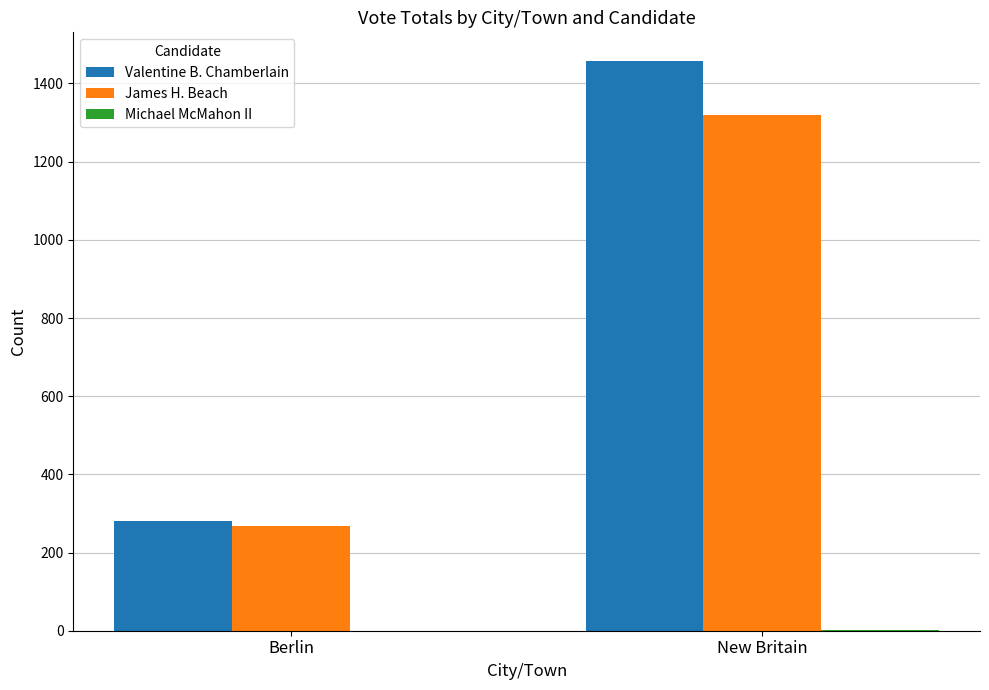

How many groups of bars are there?

2